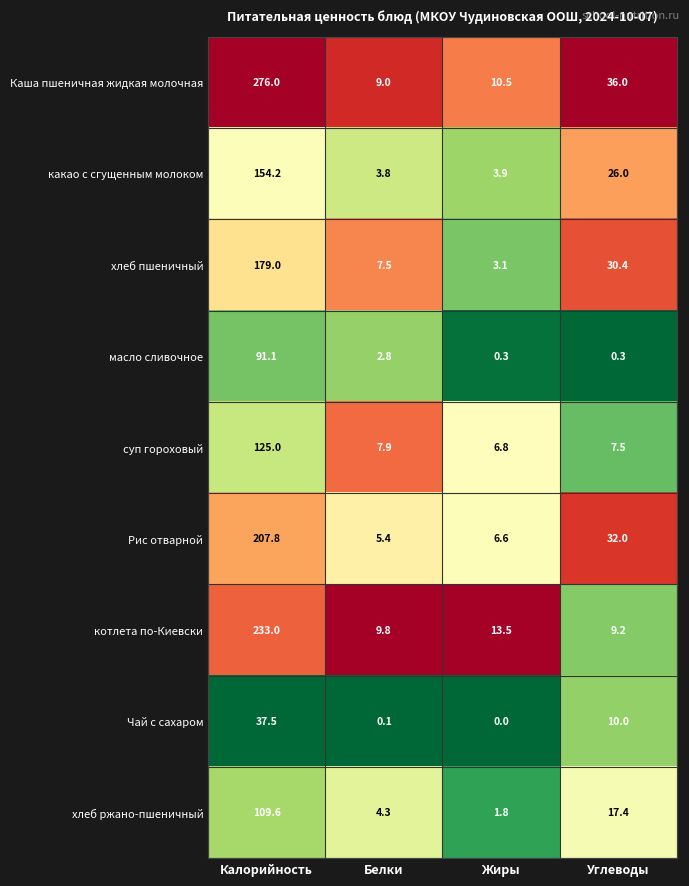

How many distinct data groups are displayed?

9